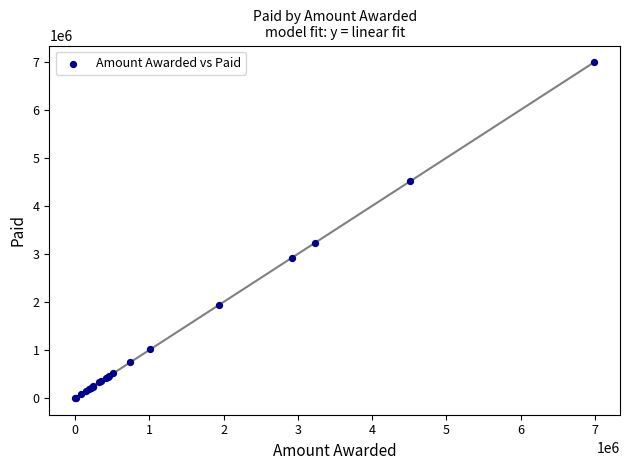

What Y value in the scatter plot is closest to 3494134?

3230549.8